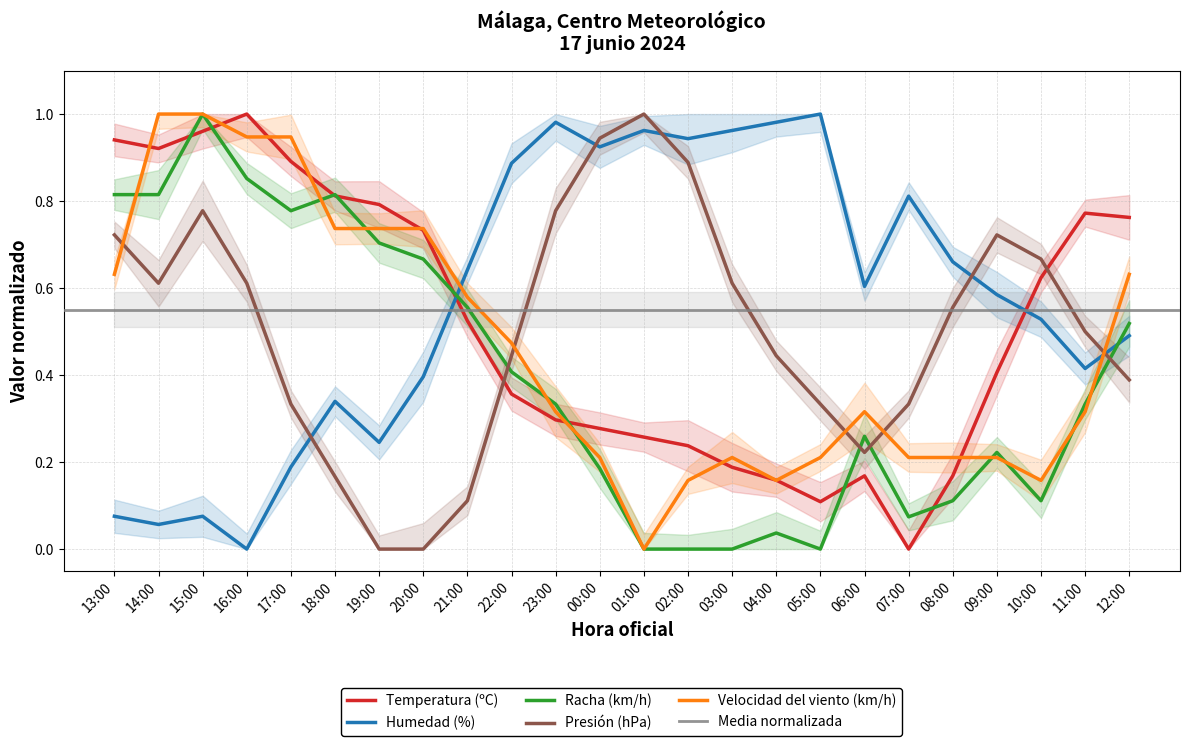

How many positive values does the Humedad (%) series have?

23